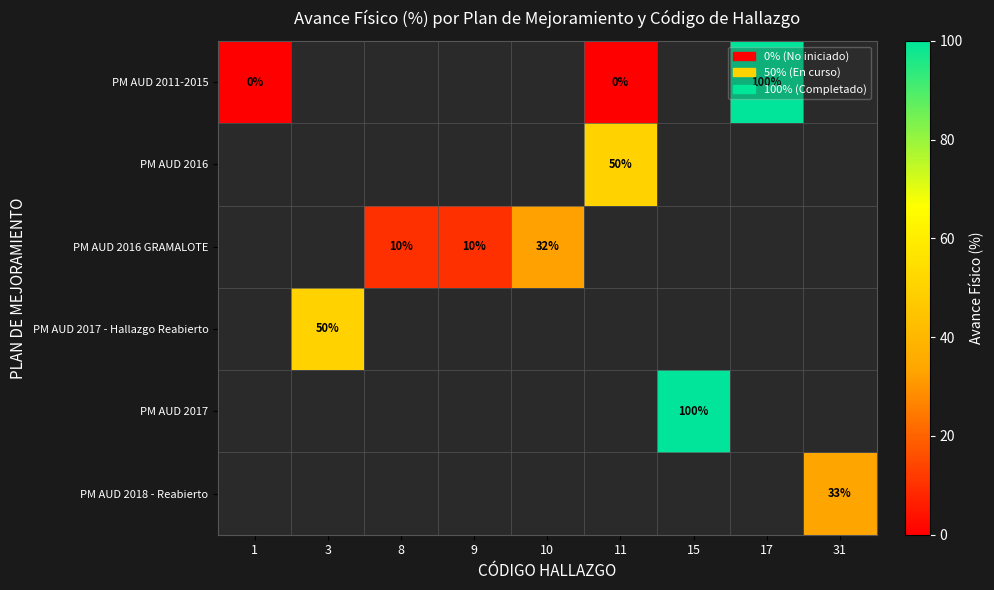

What is the greatest value displayed?

100.0